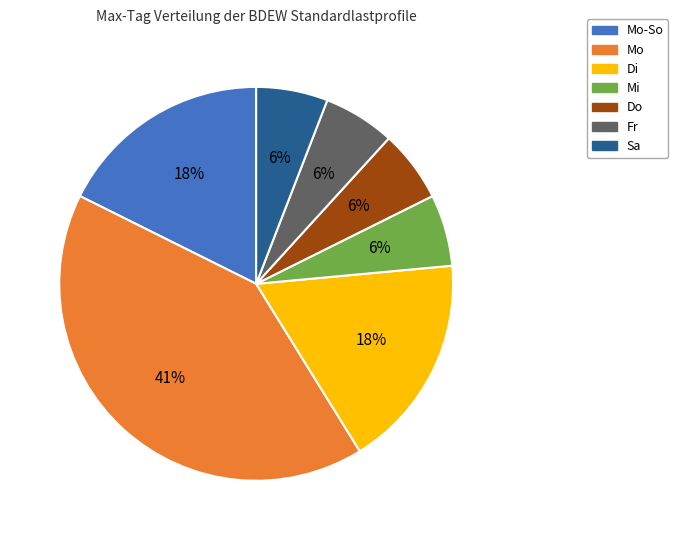

To the nearest percent, what is the average slice percentage?

14%